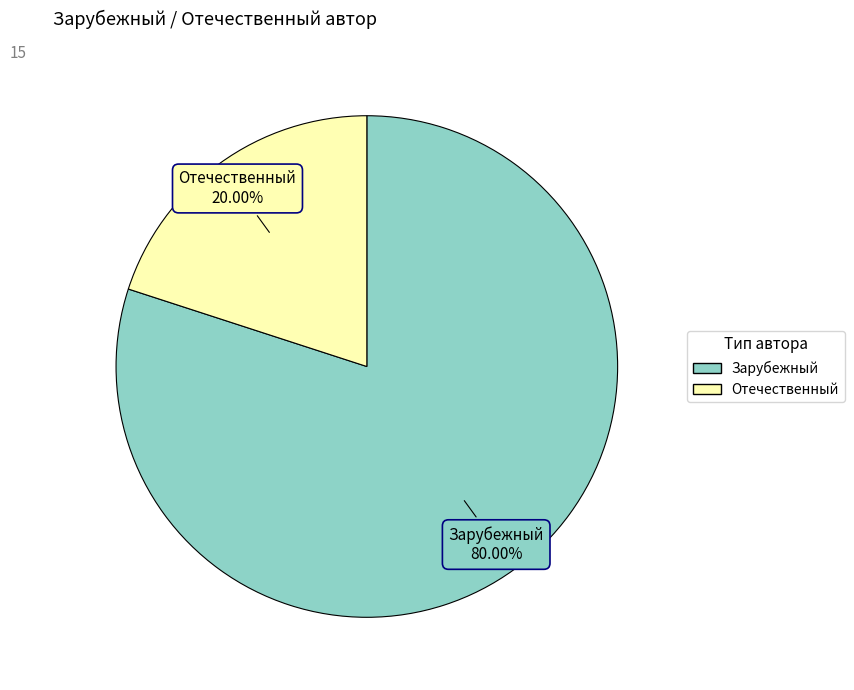

True or false: Зарубежный accounts for 80% of the total.

True